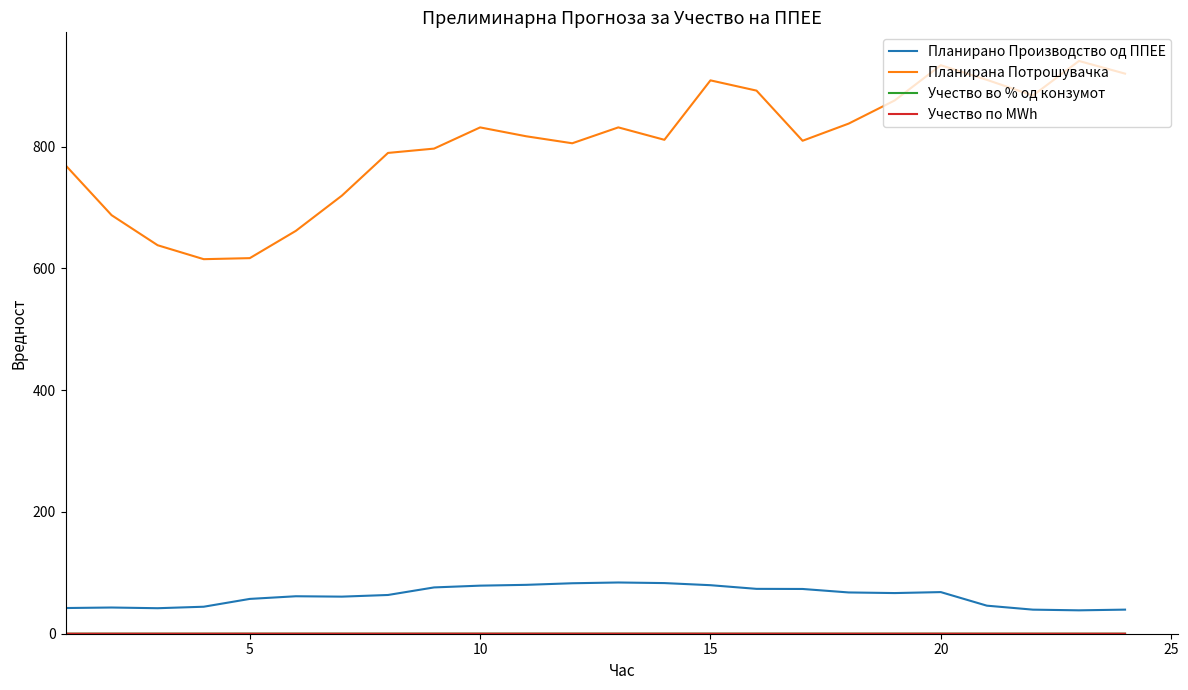

How many Учество во % од конзумот values are between 0 and 1?

24